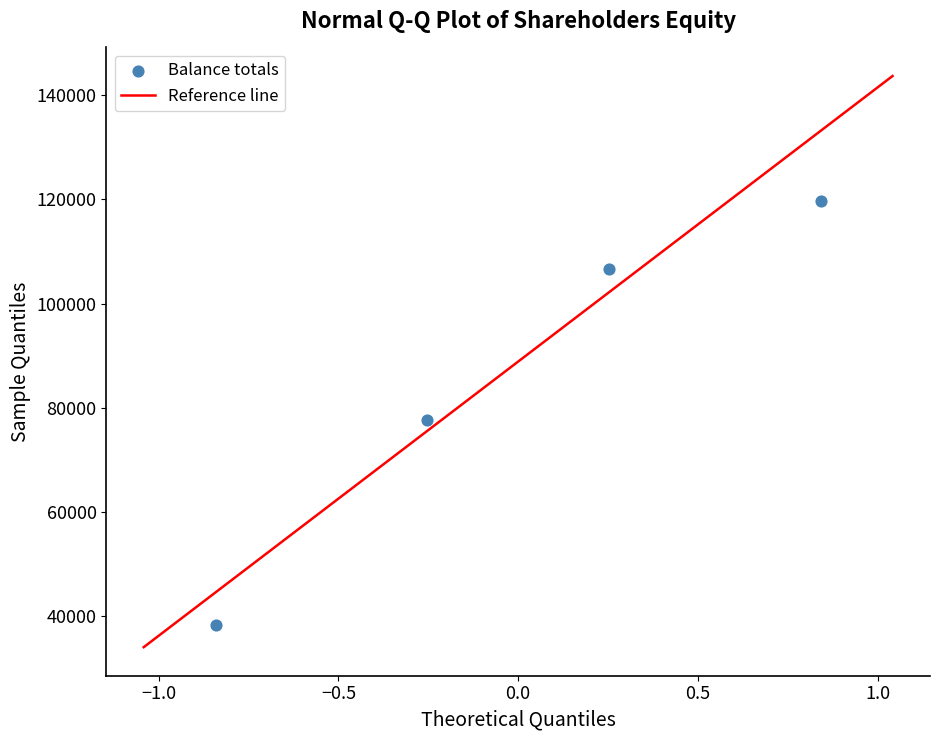

What is the range of Y values (max minus min)?

81461